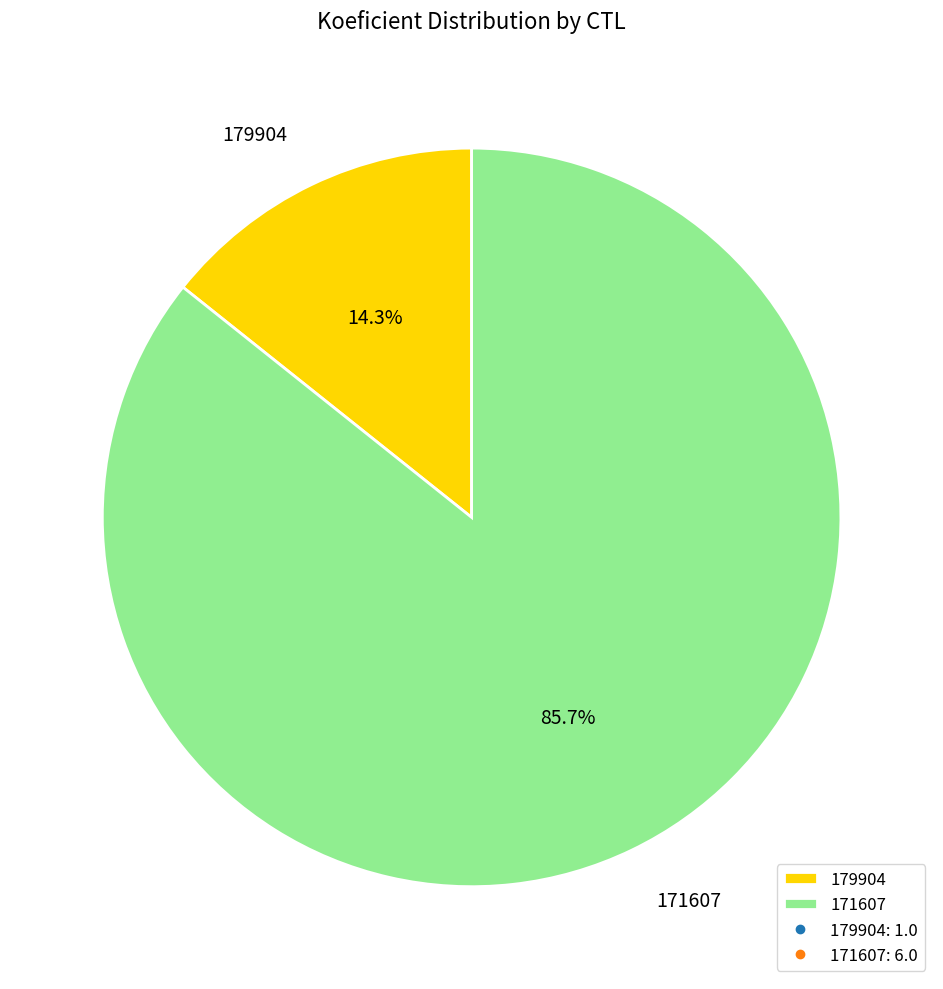

To the nearest percent, what is the difference between the largest and smallest slice percentages?

71%